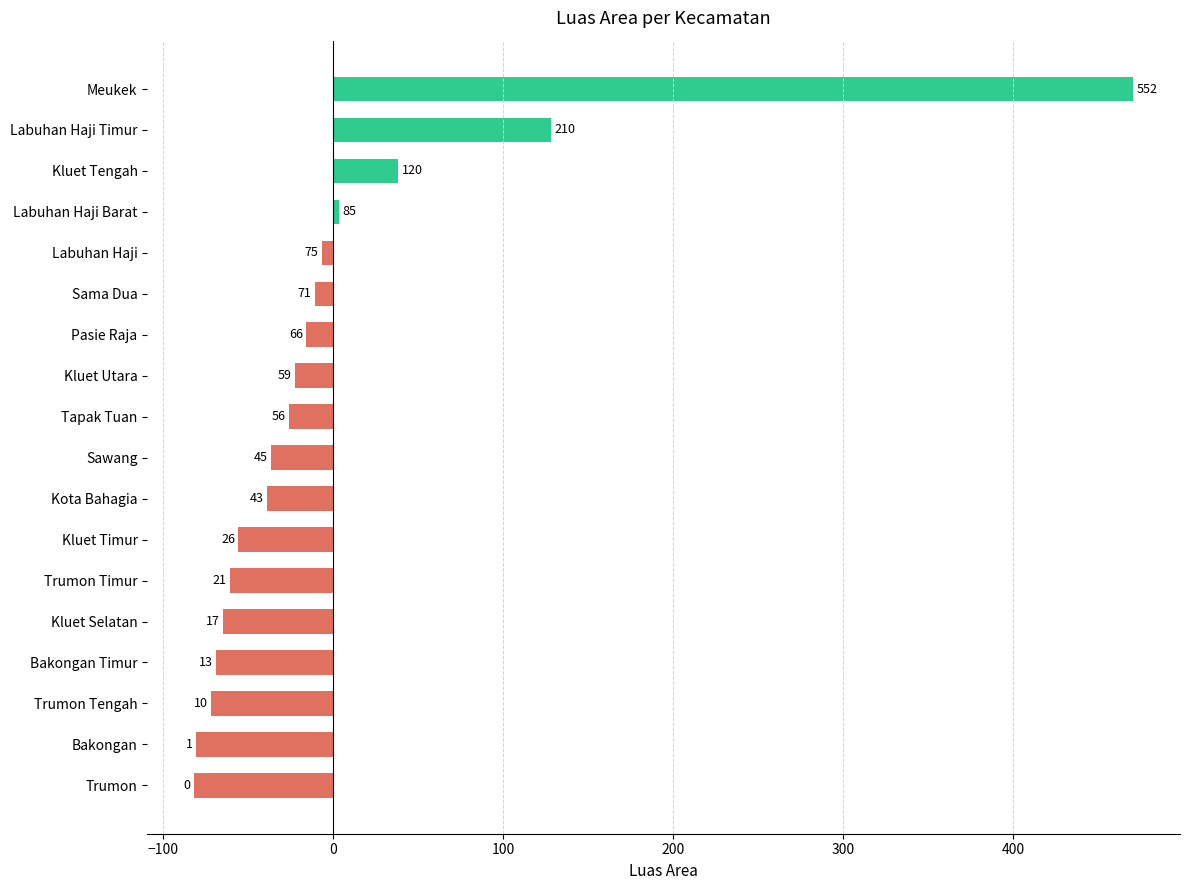

How many bars are there in total?

18